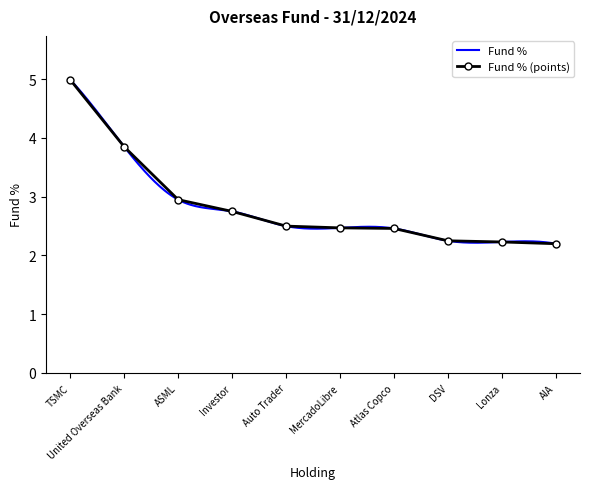

True or false: the data shows 1.7 at United Overseas Bank.

False